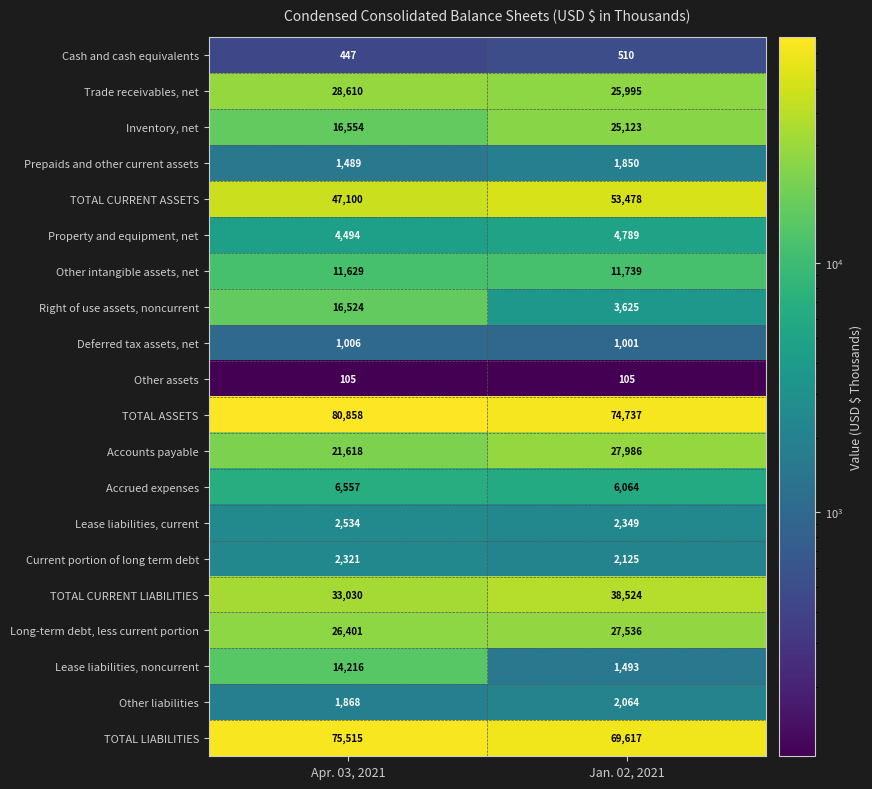

At Apr. 03, 2021, list the series in order from largest to smallest.

TOTAL ASSETS, TOTAL LIABILITIES, TOTAL CURRENT ASSETS, TOTAL CURRENT LIABILITIES, Trade receivables, net, Long-term debt, less current portion, Accounts payable, Inventory, net, Right of use assets, noncurrent, Lease liabilities, noncurrent, Other intangible assets, net, Accrued expenses, Property and equipment, net, Lease liabilities, current, Current portion of long term debt, Other liabilities, Prepaids and other current assets, Deferred tax assets, net, Cash and cash equivalents, Other assets